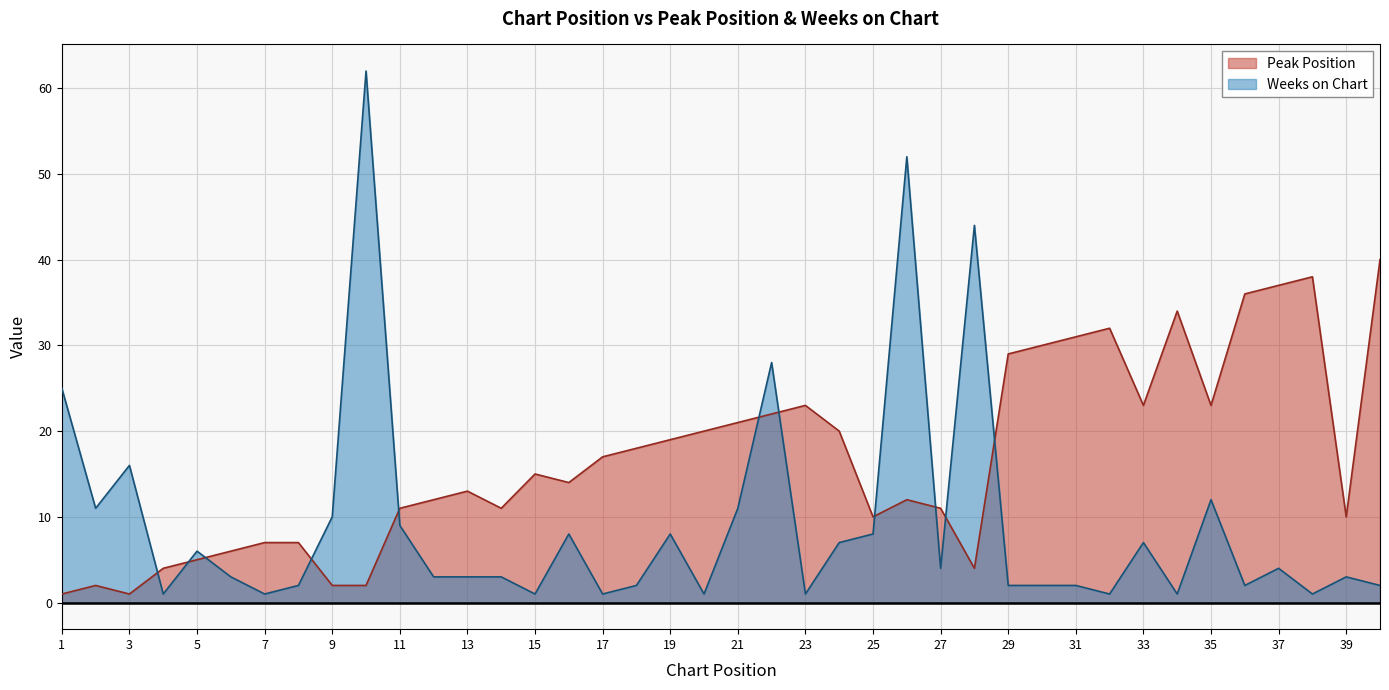

Rank the categories by Weeks on Chart value from lowest to highest.

4, 7, 15, 17, 20, 23, 32, 34, 38, 8, 18, 29, 30, 31, 36, 40, 6, 12, 13, 14, 39, 27, 37, 5, 24, 33, 16, 19, 25, 11, 9, 2, 21, 35, 3, 1, 22, 28, 26, 10